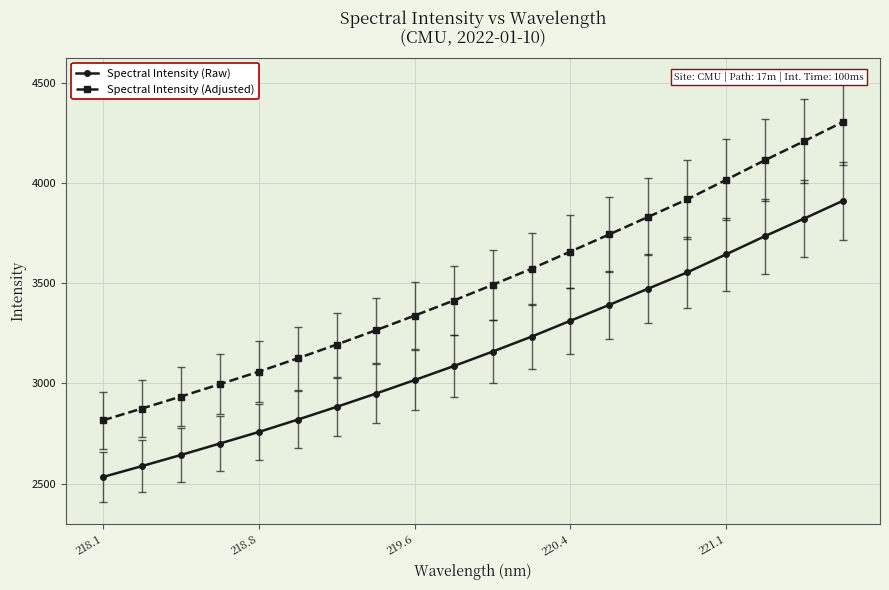

How many data points does each series have?

20